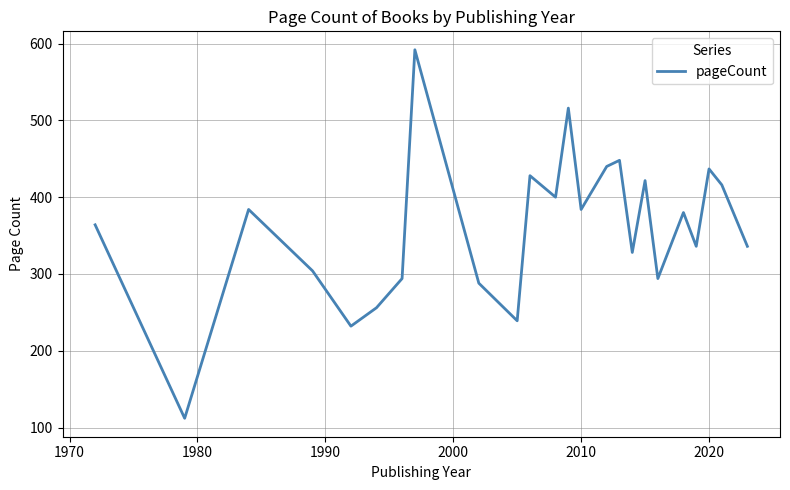

How many interior local valleys (lower than both neighbors) does the data have?

8